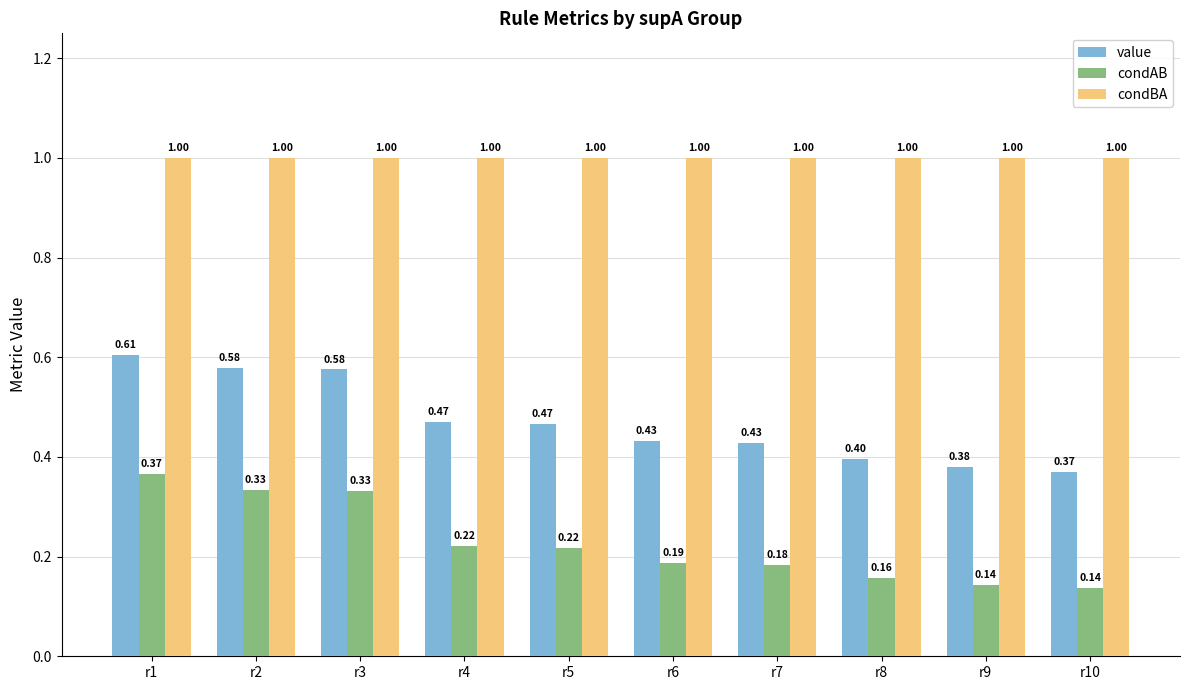

What is the value of the value bar at the 7th from the left?

0.4